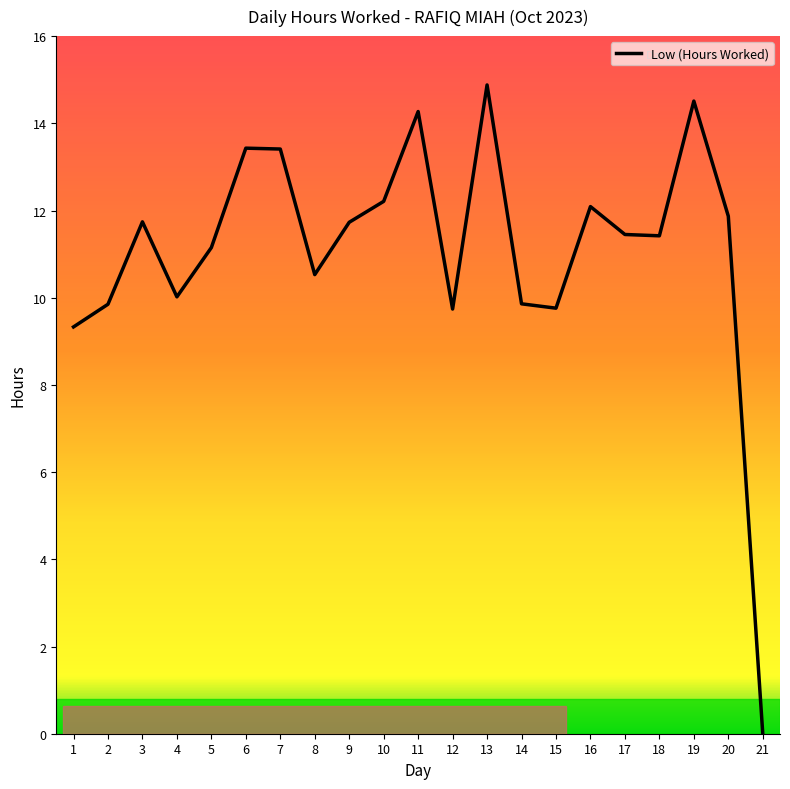

What is the change in value from 8 to 11?

+3.7